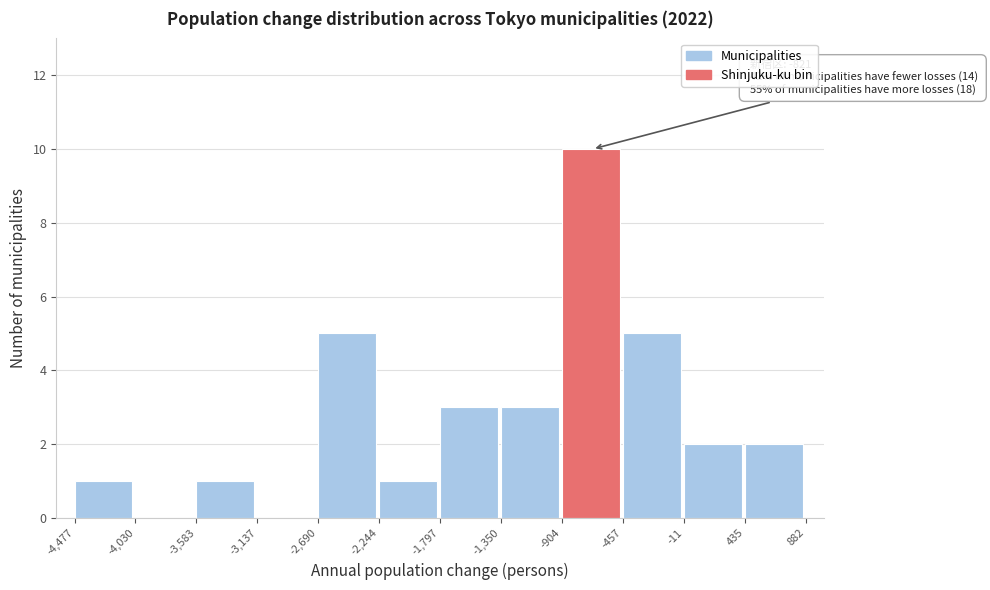

Which range on the x-axis has the tallest bar?

-904 to -457